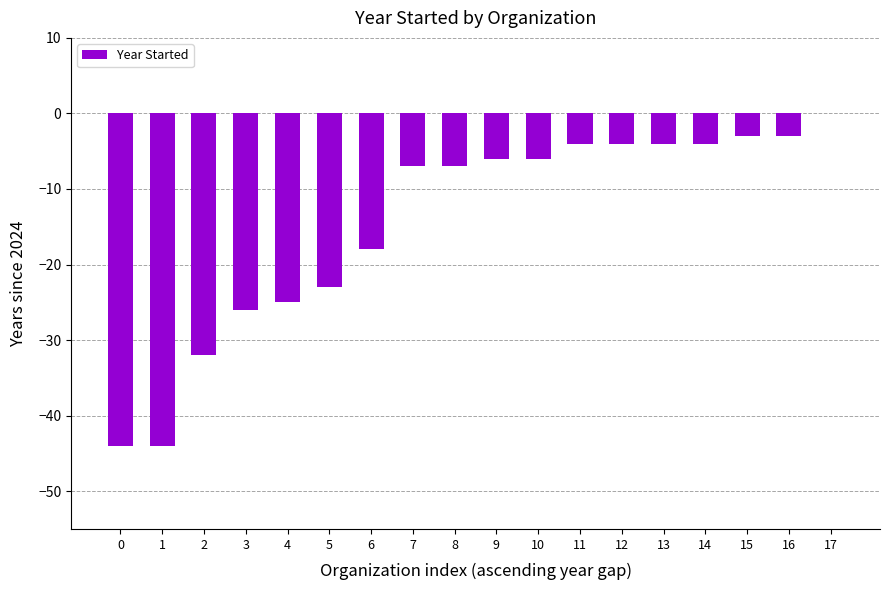

What is the sum of all values?

-260